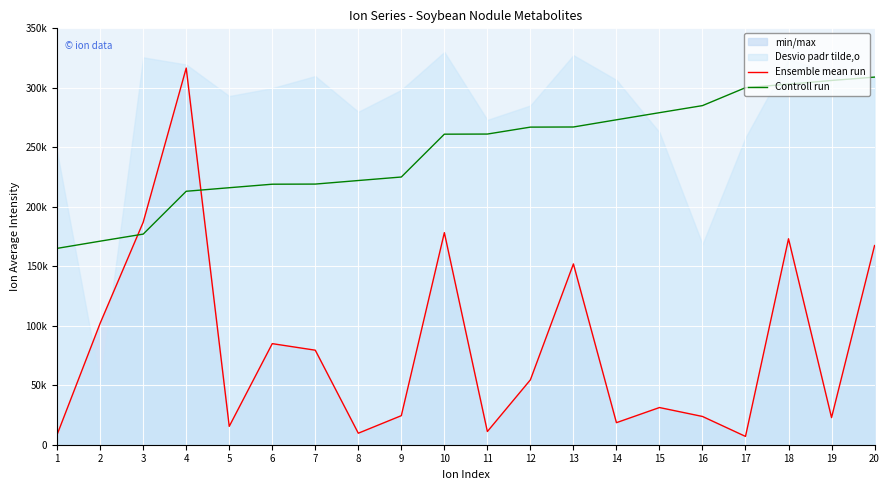

Is the value of Controll run at 16 greater than the value of Ensemble mean run at 11?

Yes